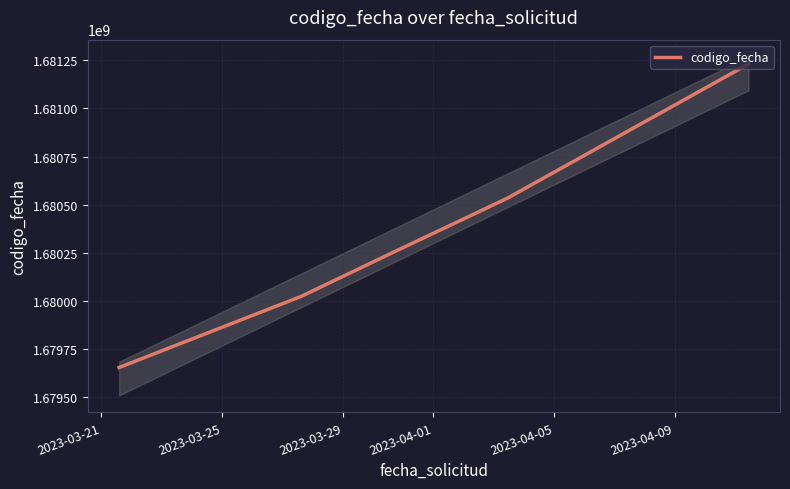

Where is the data nearest to the value 1680443208?

2023-04-01